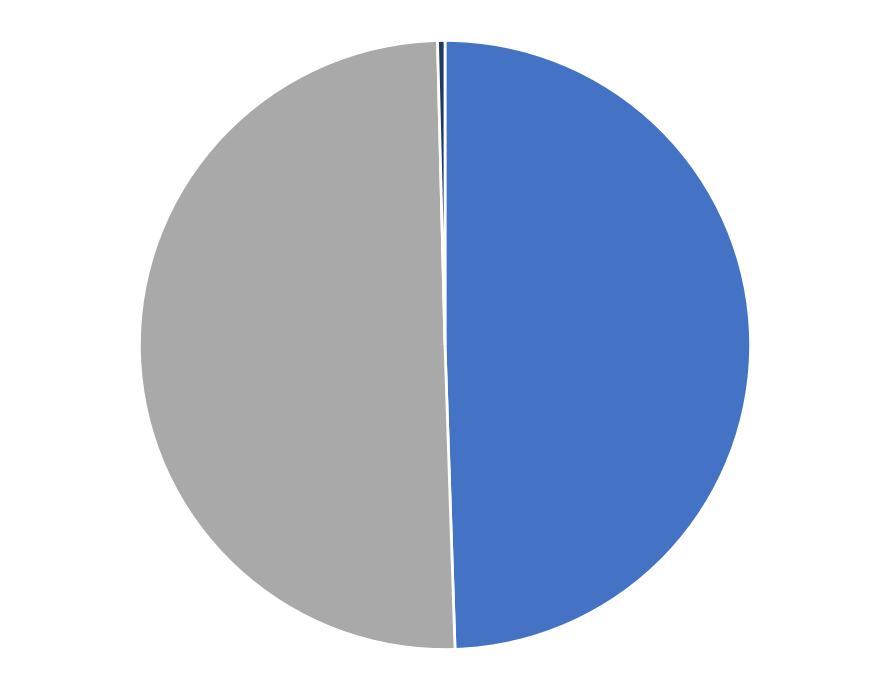

Rank the categories by value from highest to lowest.

Grupo Operativo AGRI-ROVENAT, Grupo Operativo UBAVIDA, Grupo Operativo: Elaboración de vinagre